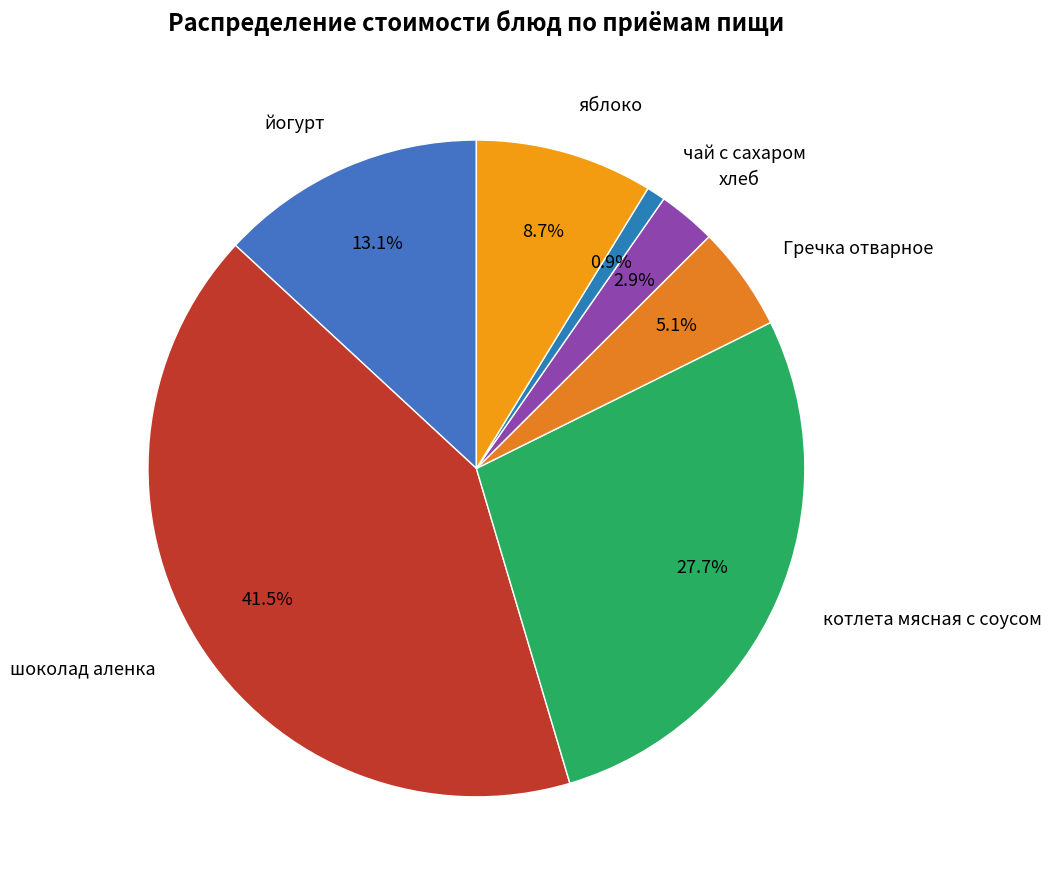

To the nearest percent, what is the average slice percentage?

14%